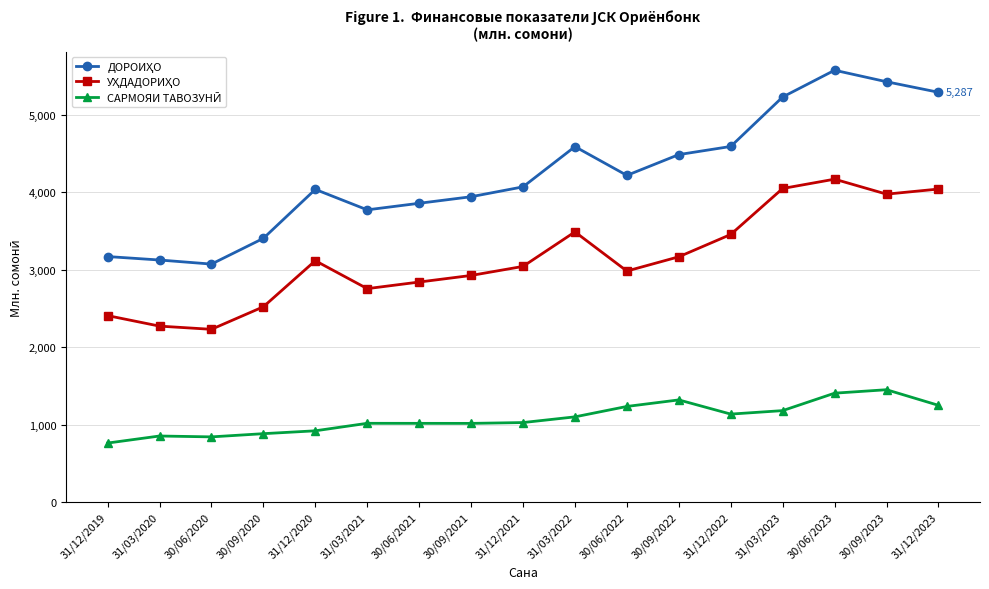

What is the label of the 8th point from the right?

31/03/2022